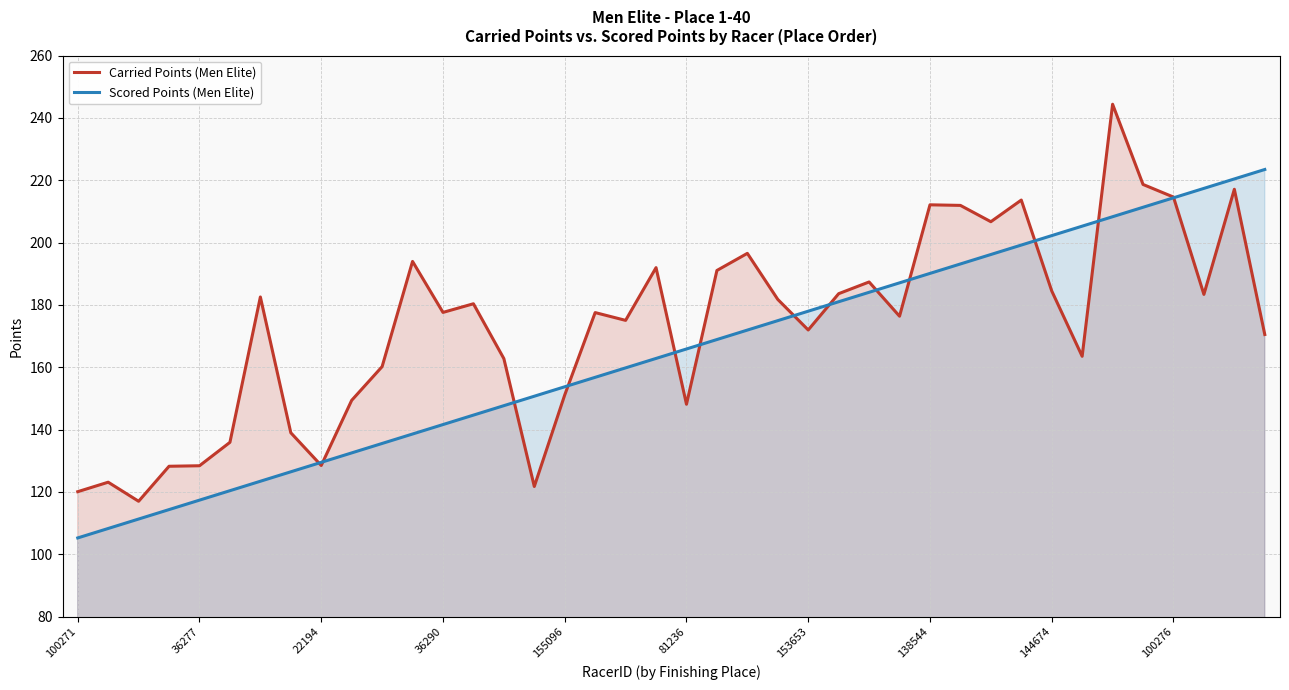

Where is Carried Points (Men Elite) nearest to the value 180?

13